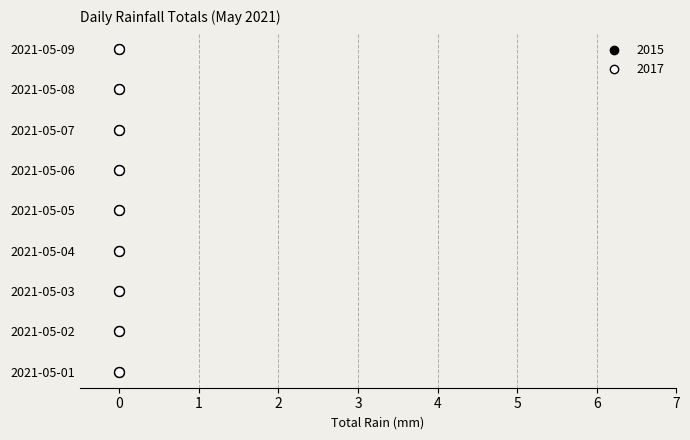

Which series has the widest spread of Y values?

2017